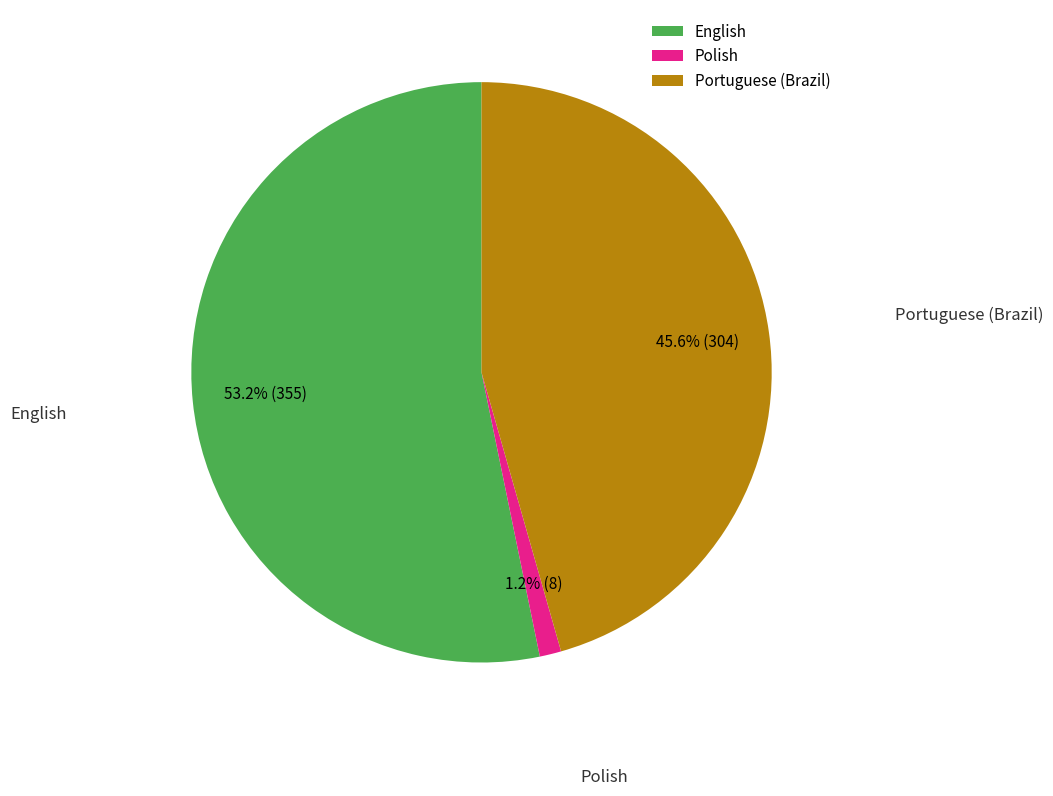

What percentage is the Portuguese (Brazil) slice, to the nearest percent?

46%